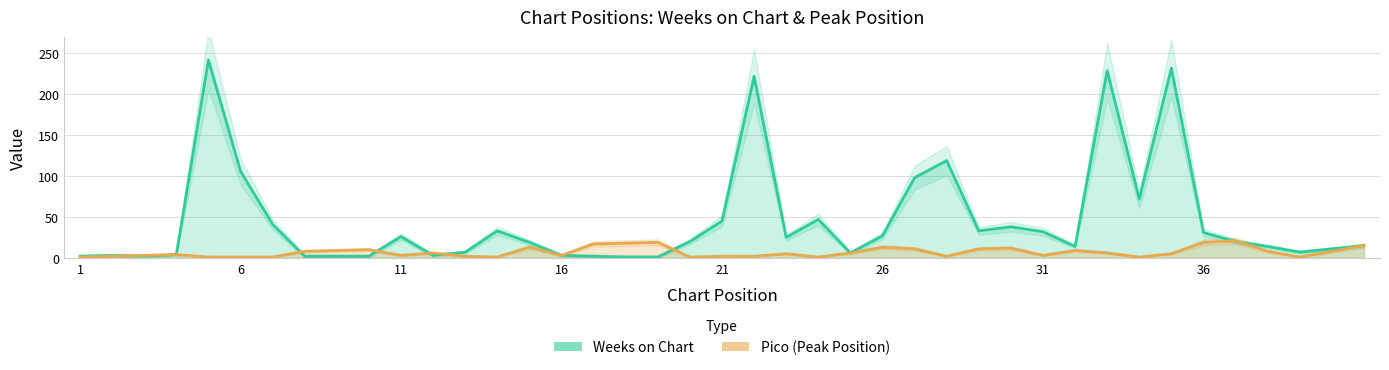

How many lines are shown in the chart?

2